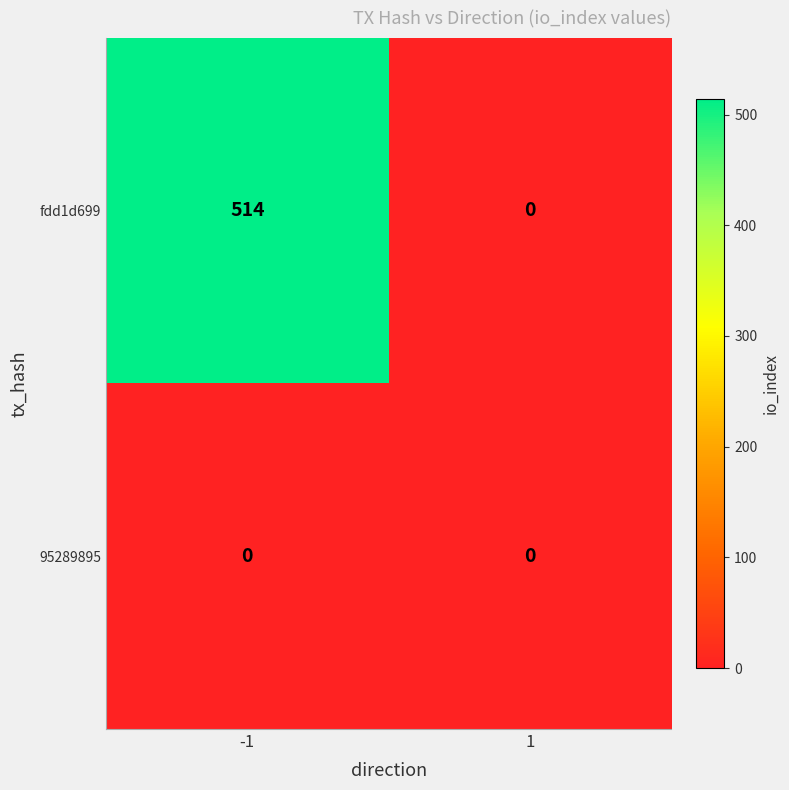

Which series has the largest total across all categories?

fdd1d699